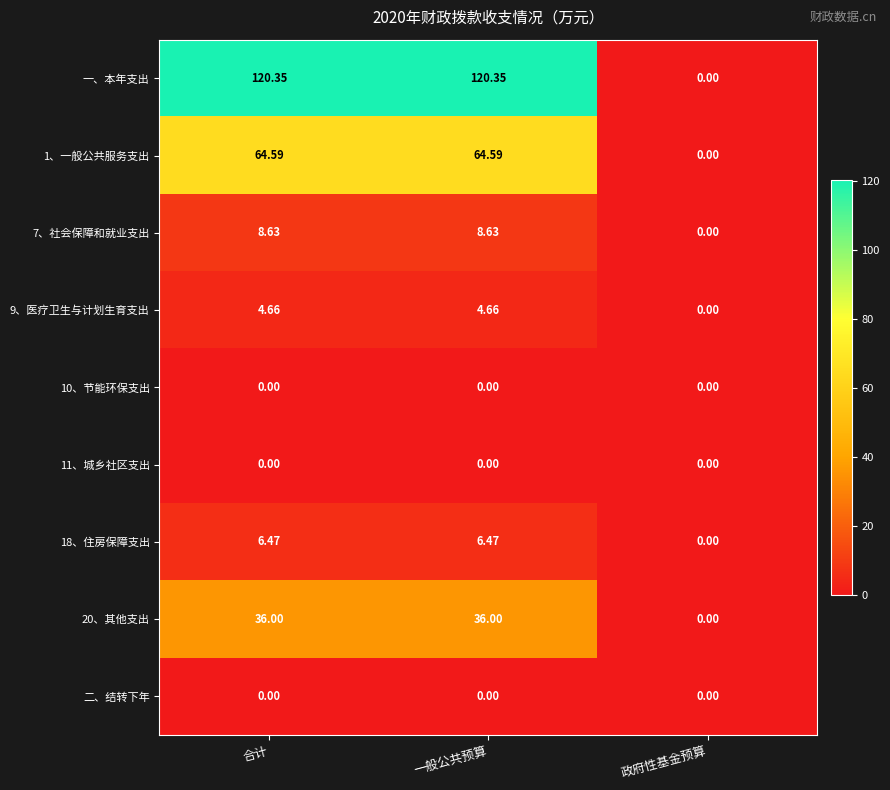

Which series has the largest total across all categories?

一、本年支出